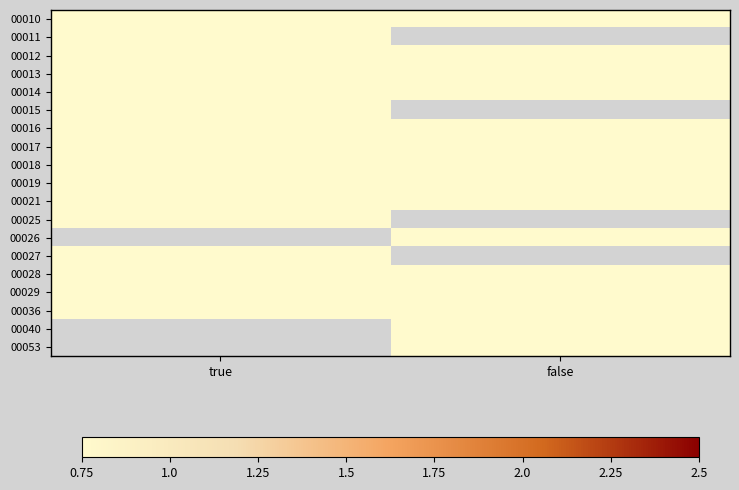

Is the value of 00029 at true greater than the value of 00027 at false?

No